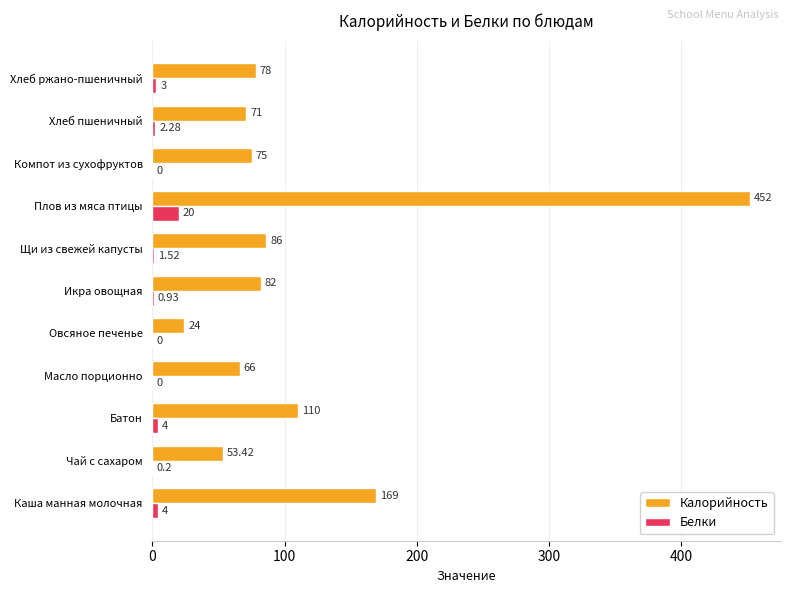

Is the value of Калорийность at Хлеб пшеничный greater than the value of Белки at Хлеб пшеничный?

Yes